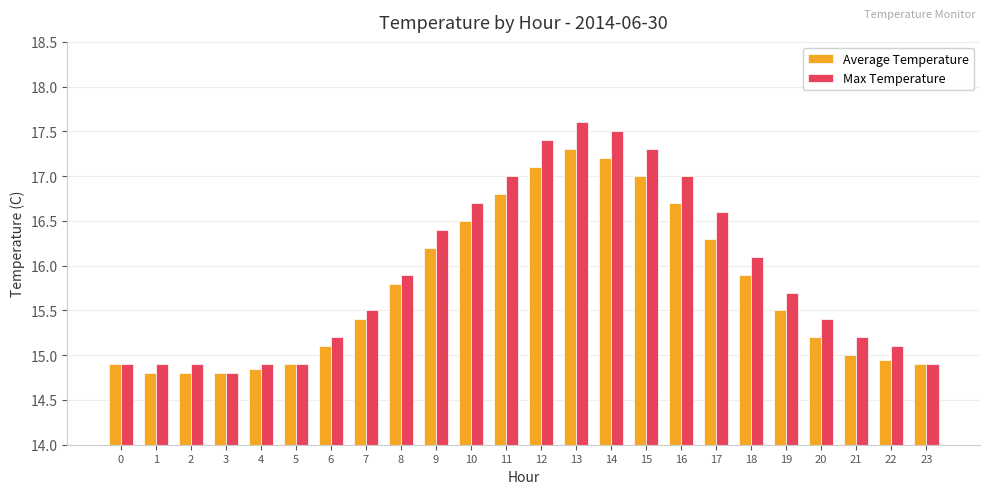

At how many categories does at least one series exceed 15?

17